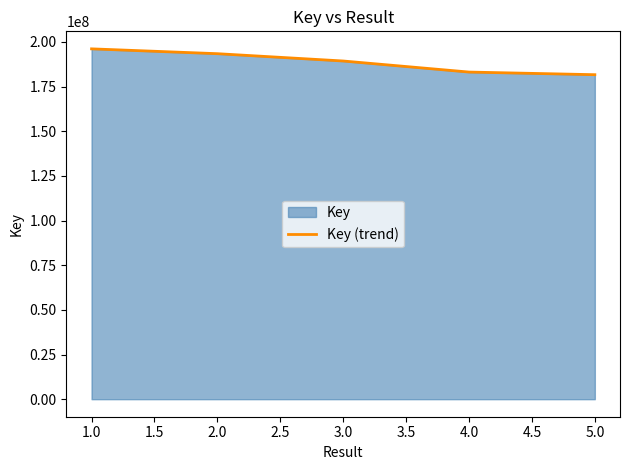

True or false: the data has more than 0 interior local peaks.

False